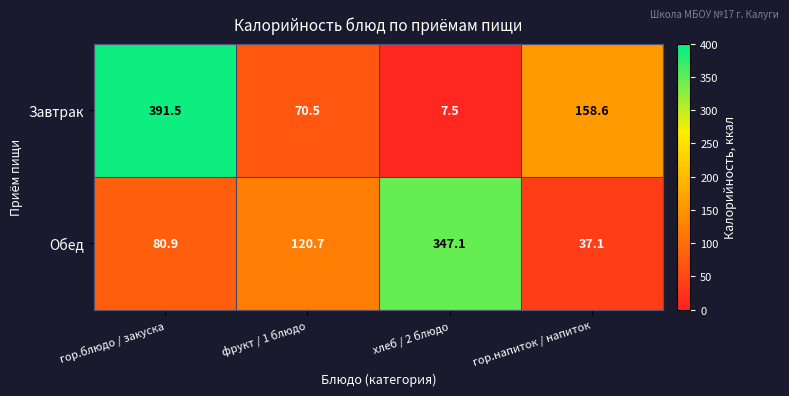

At which category is the sum across all series the highest?

гор.блюдо / закуска